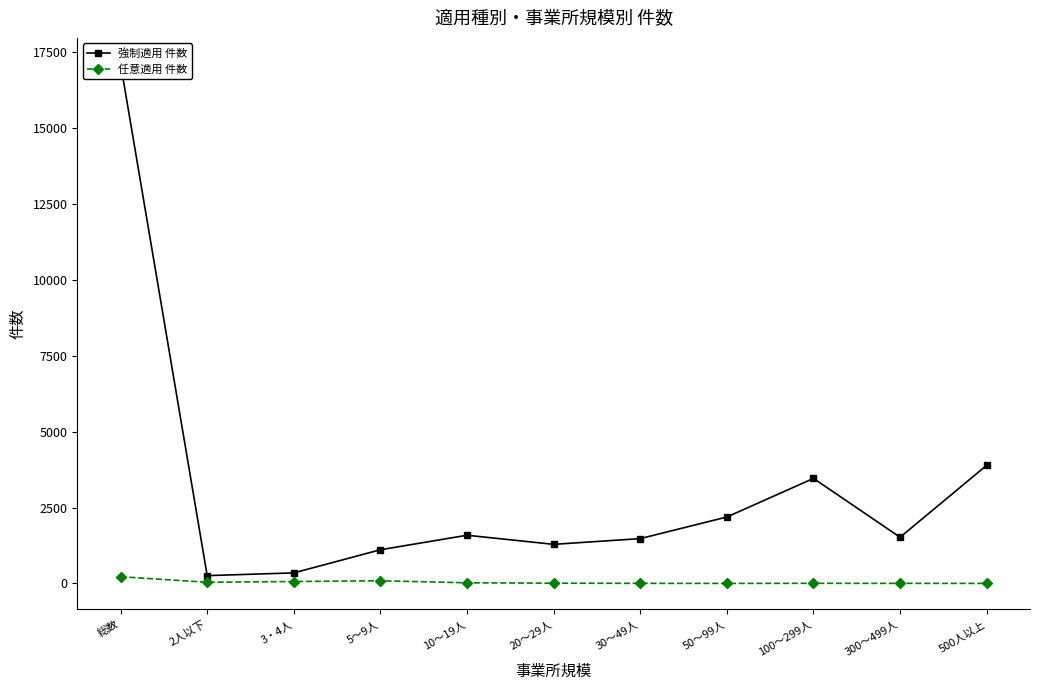

True or false: 強制適用 件数 has more than 2 interior local peaks.

False